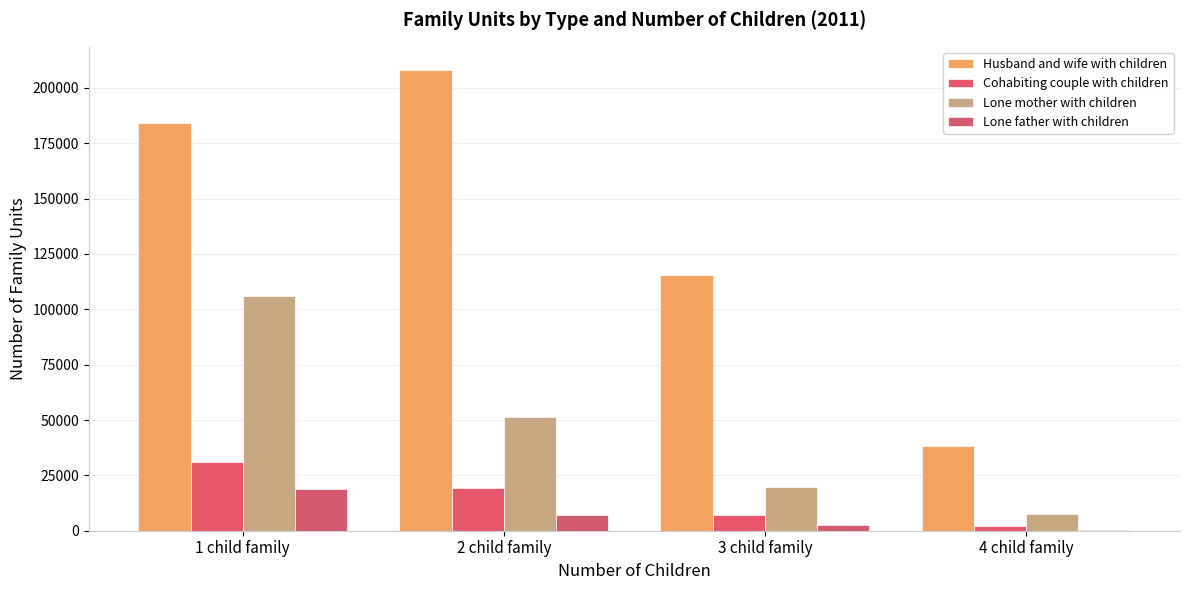

True or false: Husband and wife with children has a value of 208187 at 2 child family.

True